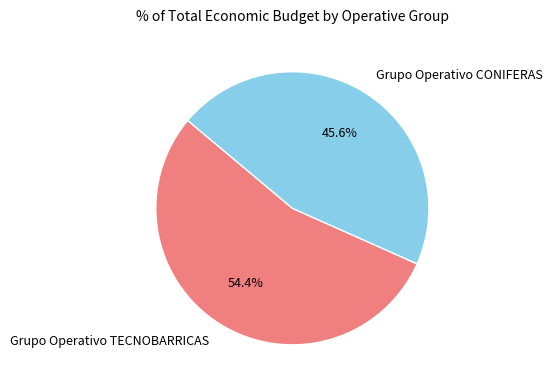

How many segments does this pie chart have?

2